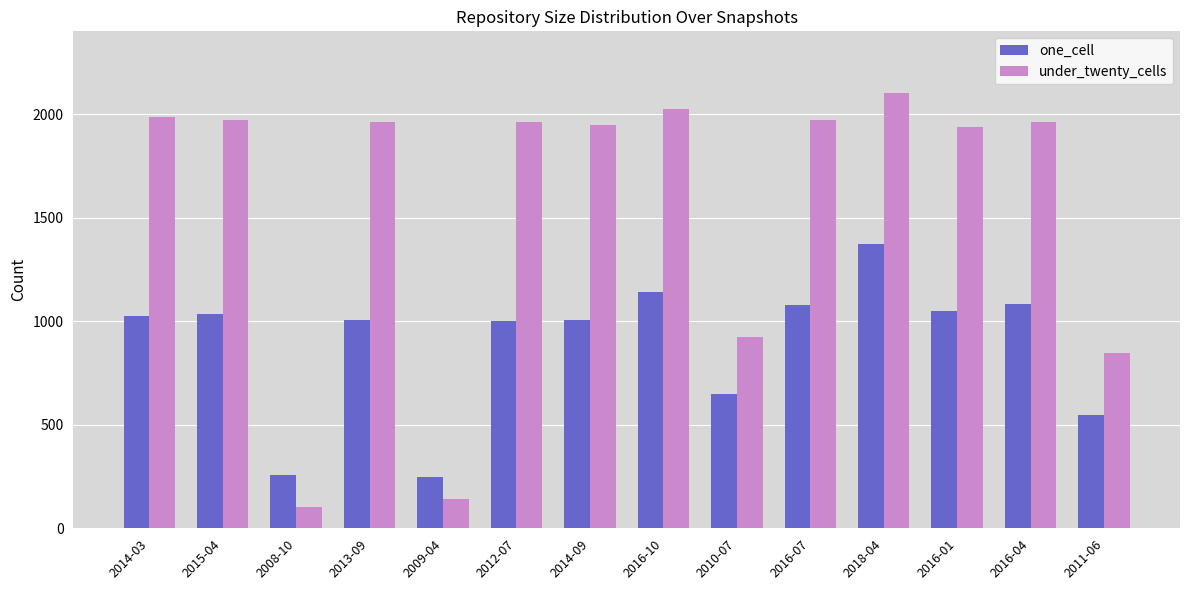

What is the maximum value for under_twenty_cells?

2104